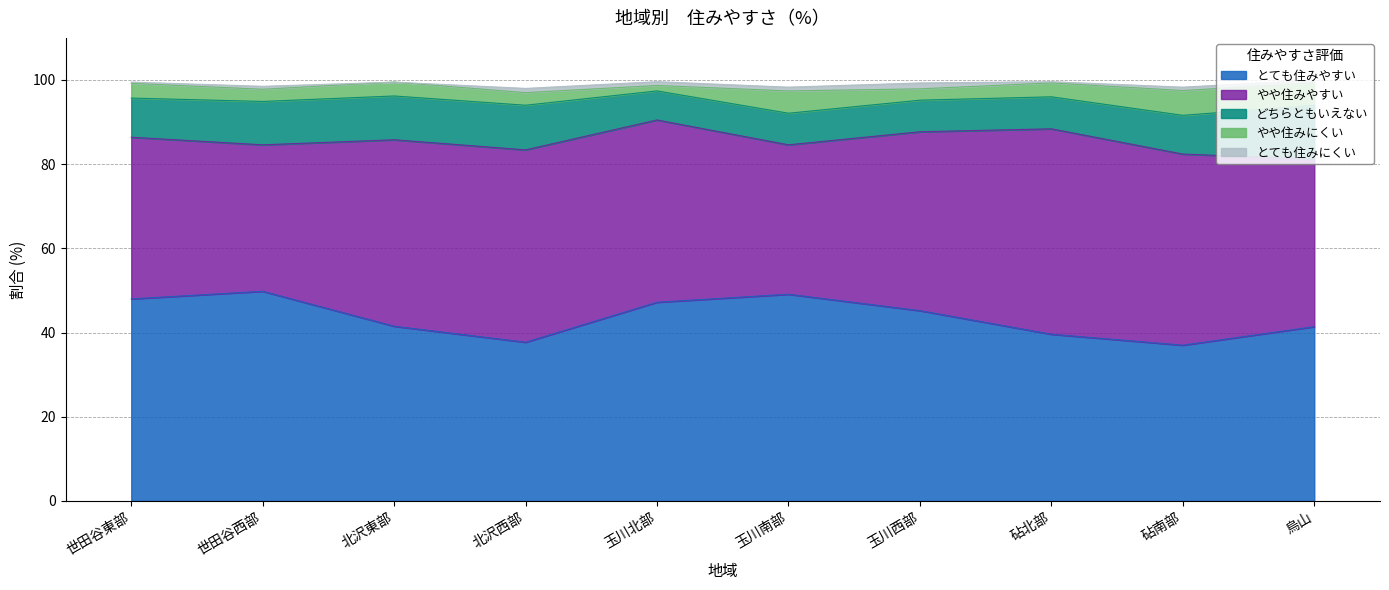

Does the chart have visible grid lines?

Yes